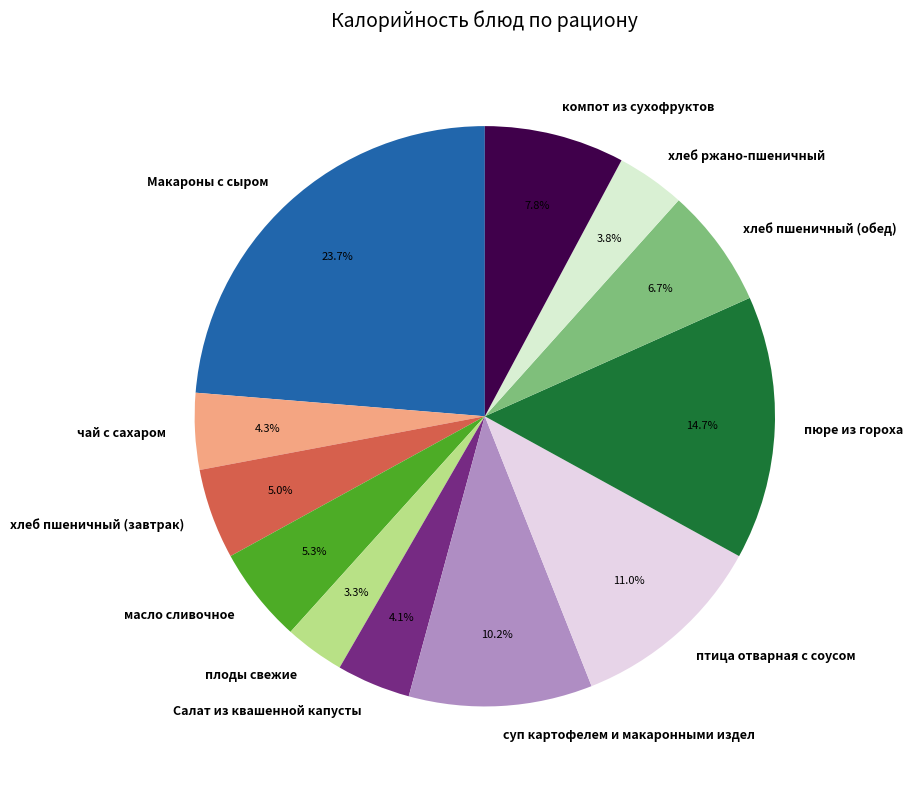

What is the largest slice in the pie chart?

Макароны с сыром